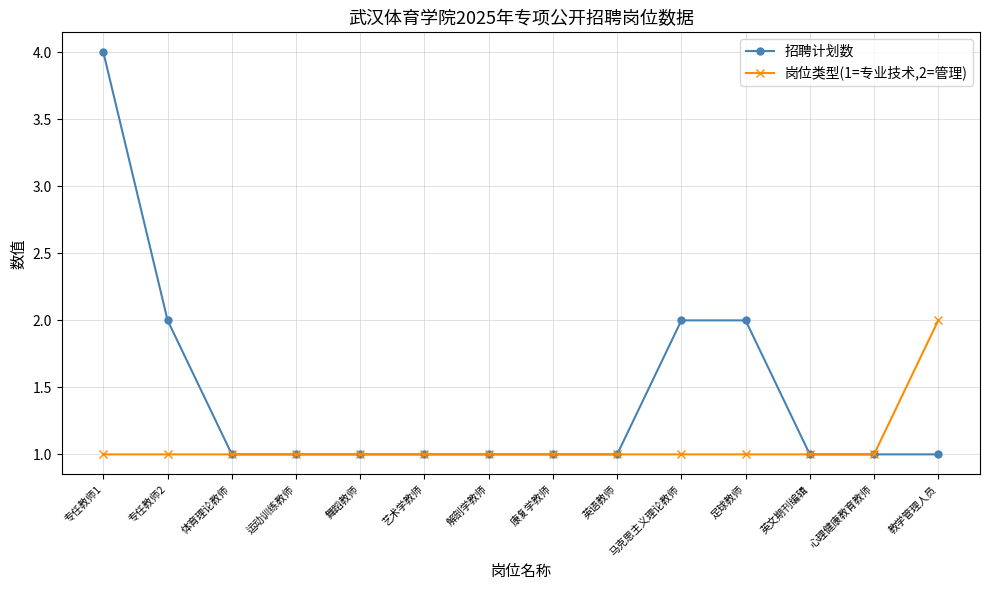

Reading left to right, extract all data points from this chart.

招聘计划数: 专任教师1=4	专任教师2=2	体育理论教师=1	运动训练教师=1	舞蹈教师=1	艺术学教师=1	解剖学教师=1	康复学教师=1	英语教师=1	马克思主义理论教师=2	足球教师=2	英文期刊编辑=1	心理健康教育教师=1	教学管理人员=1
岗位类型(1=专业技术,2=管理): 专任教师1=1	专任教师2=1	体育理论教师=1	运动训练教师=1	舞蹈教师=1	艺术学教师=1	解剖学教师=1	康复学教师=1	英语教师=1	马克思主义理论教师=1	足球教师=1	英文期刊编辑=1	心理健康教育教师=1	教学管理人员=2